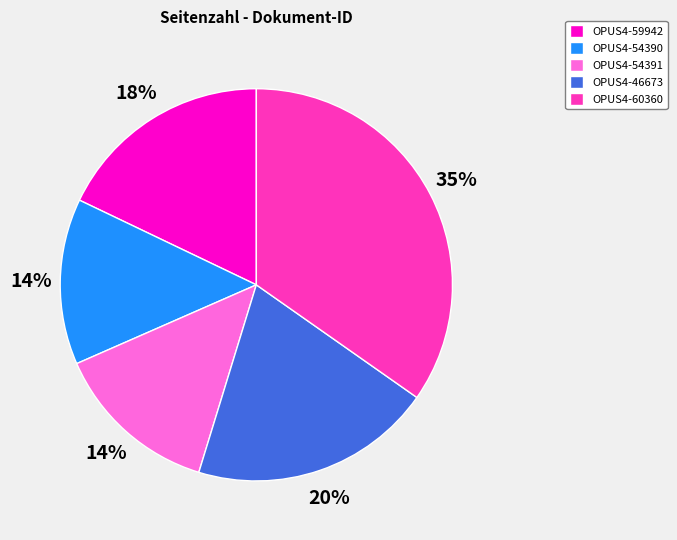

To the nearest percent, what is the difference between the OPUS4-59942 and OPUS4-54391 slice percentages?

4%